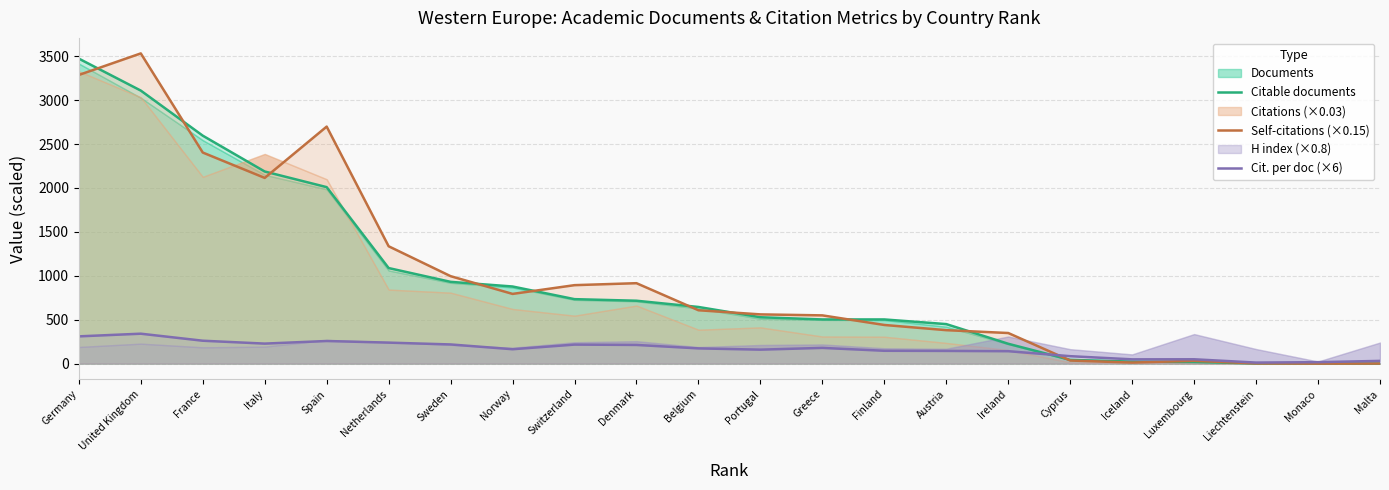

Between France and Sweden, which is larger?

France